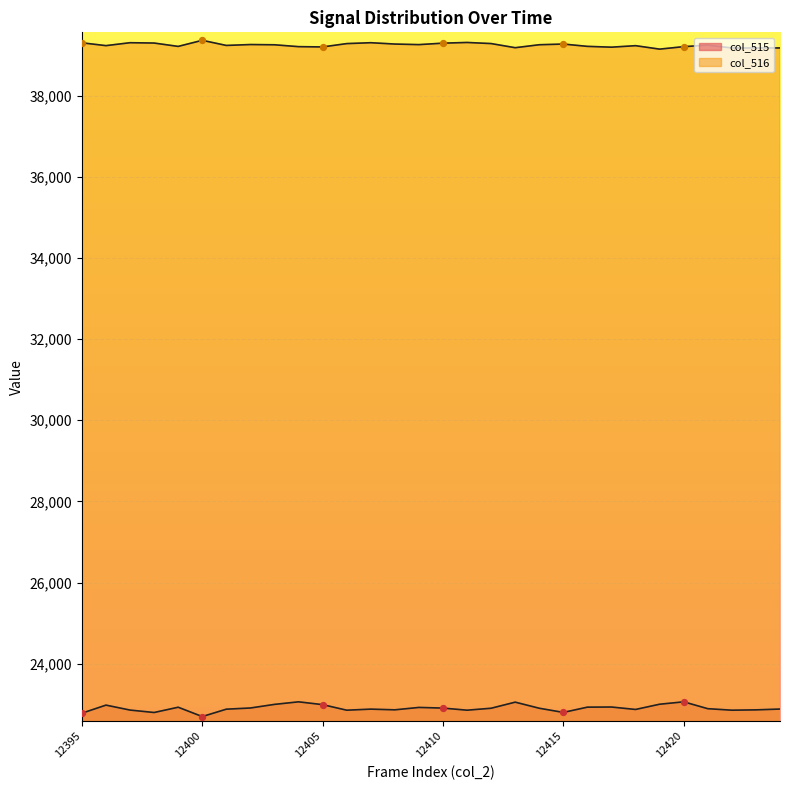

Which series has the largest Y range (max minus min)?

col_515